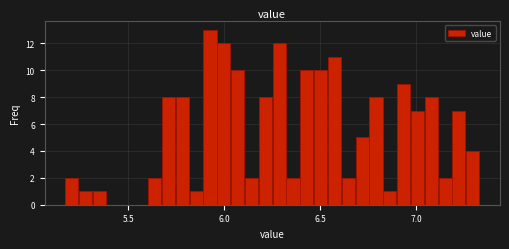

Around what value on the x-axis is the tallest bar? Give the approximate position of its centre, as read against the axis.

5.95